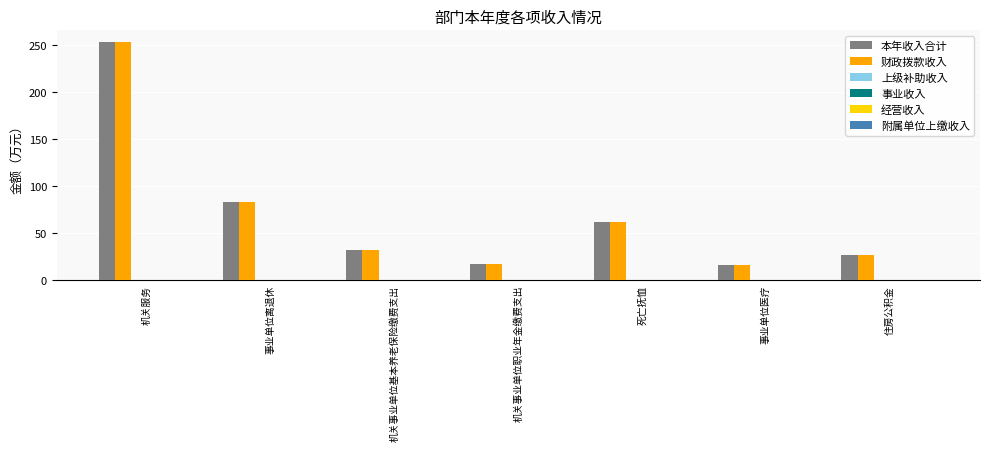

At how many categories does at least one series exceed 135?

1